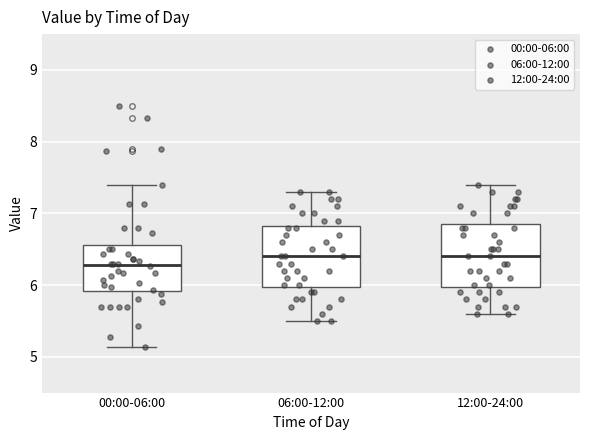

Reading left to right, read every box against the y-axis: the position of its median line, the range the box covers, and the ends of its whiskers. The values are not printed on the chart, so give them approximately, as read against the axis.

00:00-06:00: median 6.3, box 5.9 to 6.6, whiskers 5.1 to 7.4
06:00-12:00: median 6.4, box 6.0 to 6.8, whiskers 5.5 to 7.3
12:00-24:00: median 6.4, box 6.0 to 6.9, whiskers 5.6 to 7.4